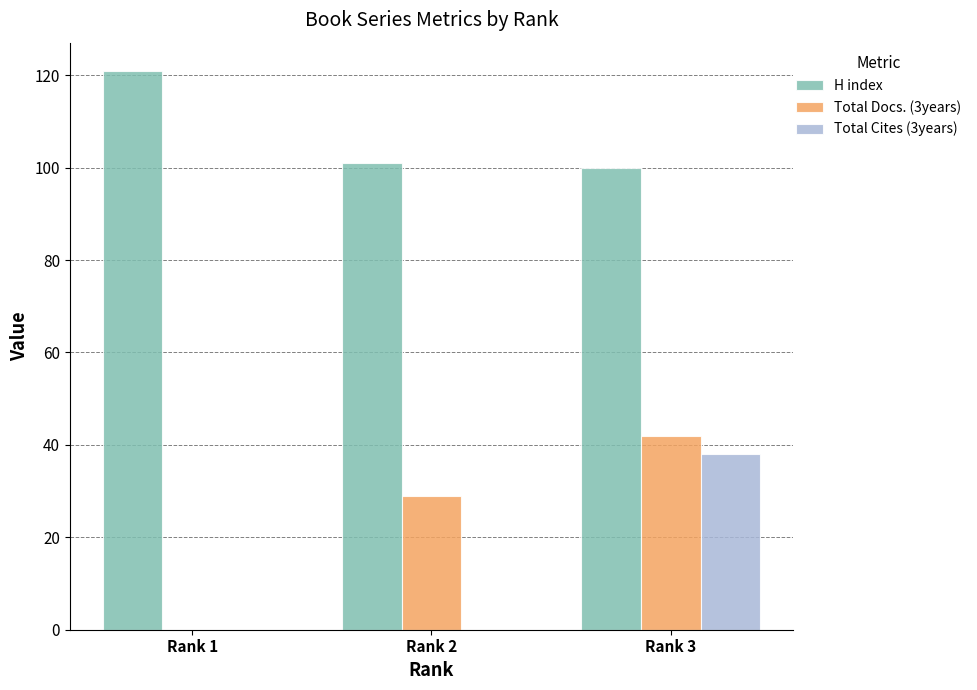

The value of H index at Rank 1 is 121. True or false?

True